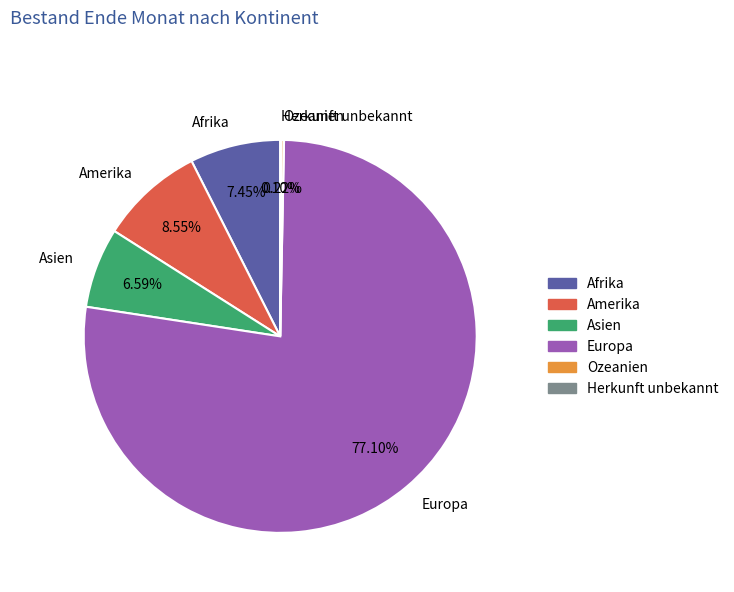

To the nearest percent, what is the average slice percentage?

17%